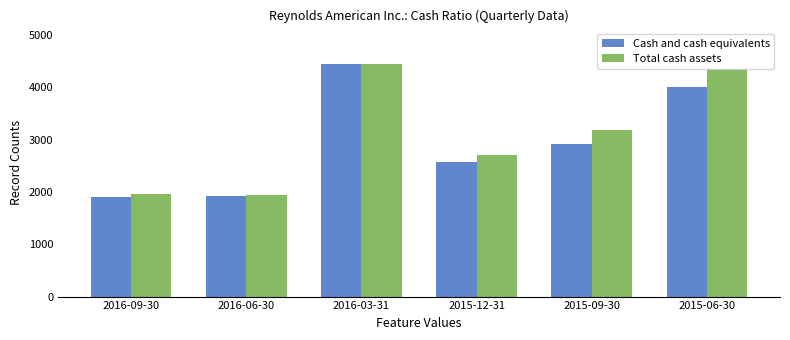

What is the label of the 2nd bar from the left?

2016-06-30